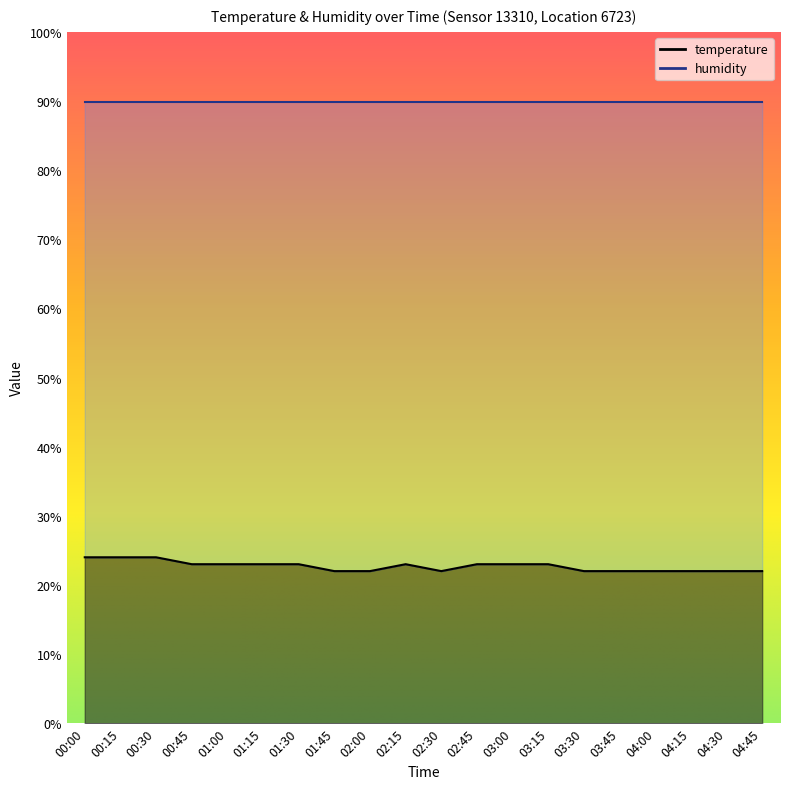

What is the value of the 8th point from the left?

22.0